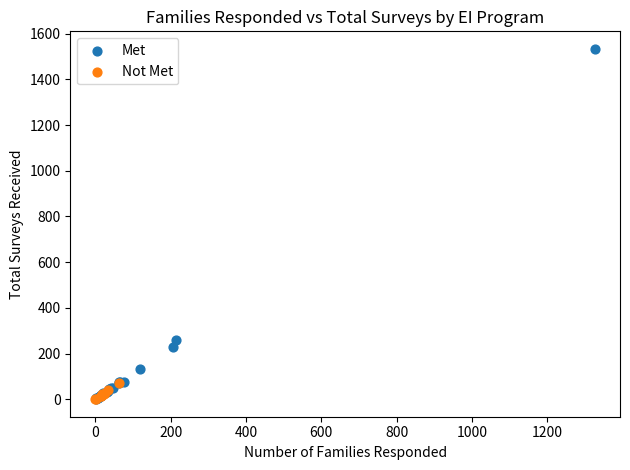

What are all the series names shown in the legend?

Met, Not Met